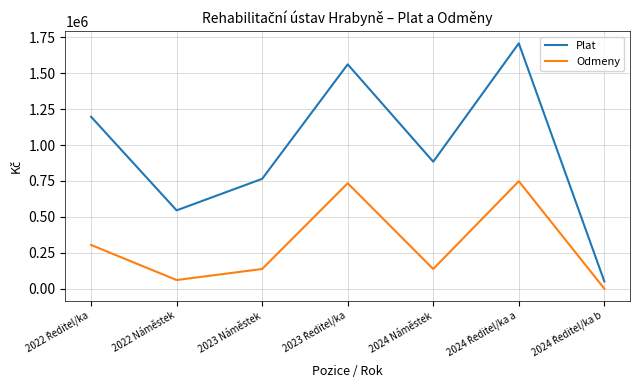

What is the highest value of the Plat series?

1708272